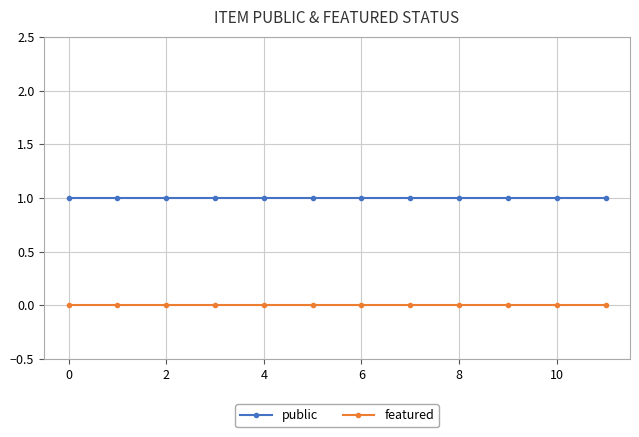

True or false: public and featured intersect in this chart.

False